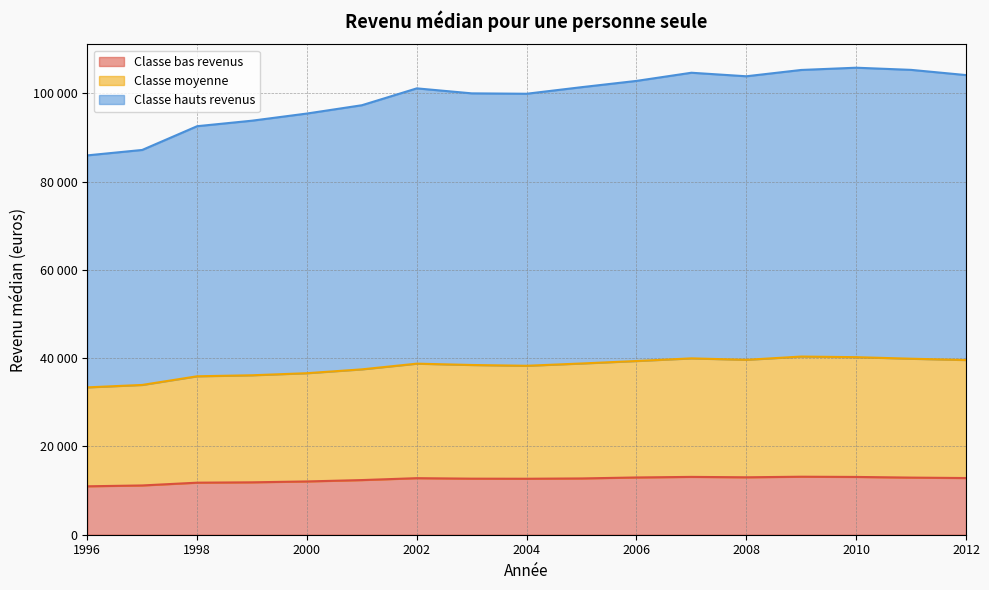

What are all the series names shown in the legend?

Classe bas revenus, Classe moyenne, Classe hauts revenus